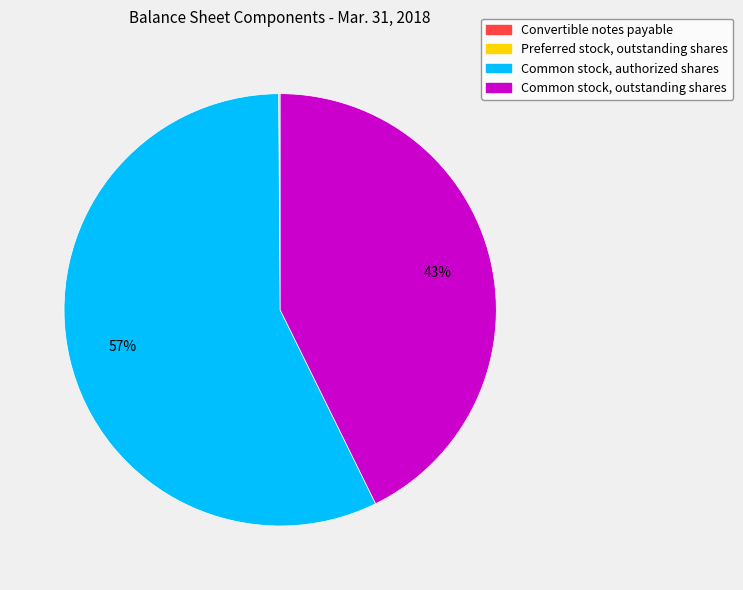

Is Common stock, authorized shares the majority of the pie?

Yes